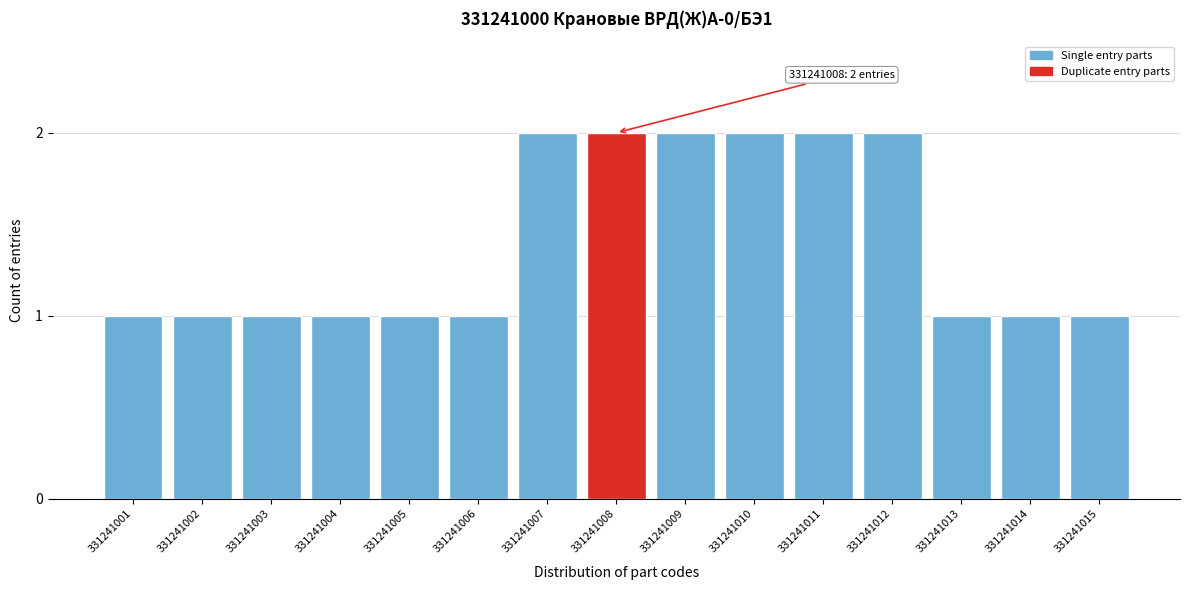

Reading left to right, what are all the values shown in this chart?

331241001=1	331241002=1	331241003=1	331241004=1	331241005=1	331241006=1	331241007=2	331241008=2	331241009=2	331241010=2	331241011=2	331241012=2	331241013=1	331241014=1	331241015=1